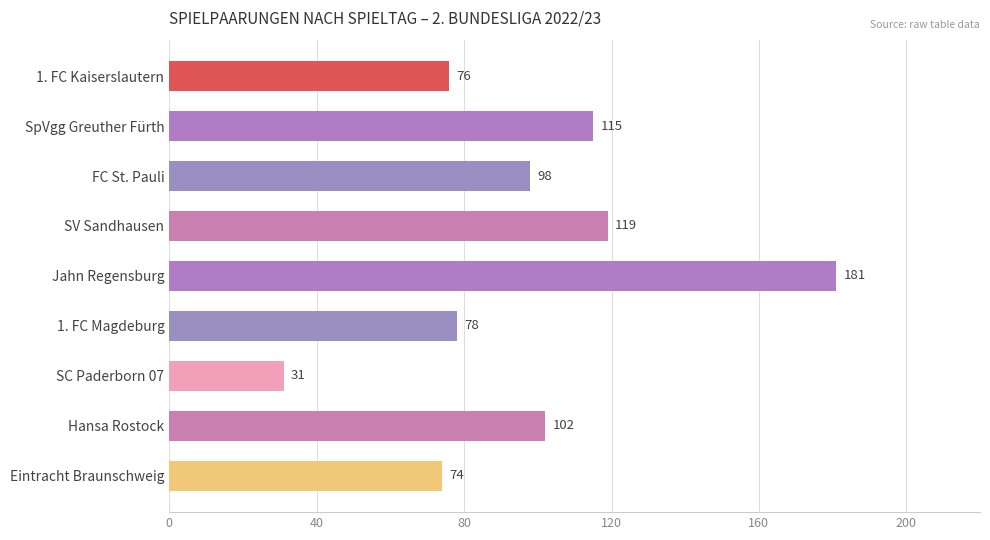

What is the sum of all values?

874